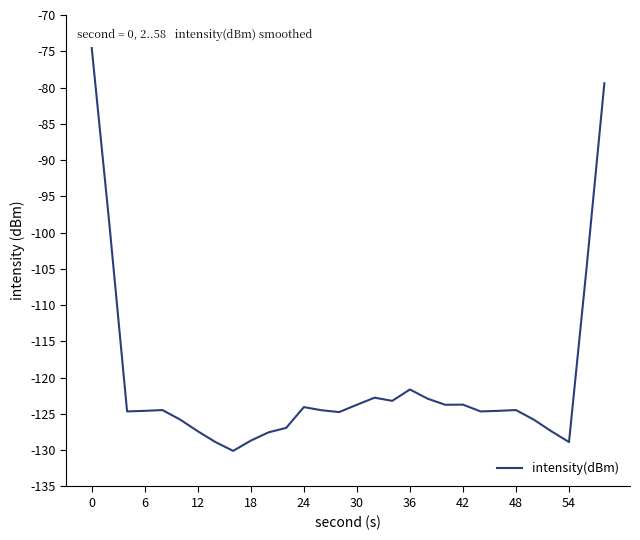

What is the difference between the maximum and minimum values?

55.5